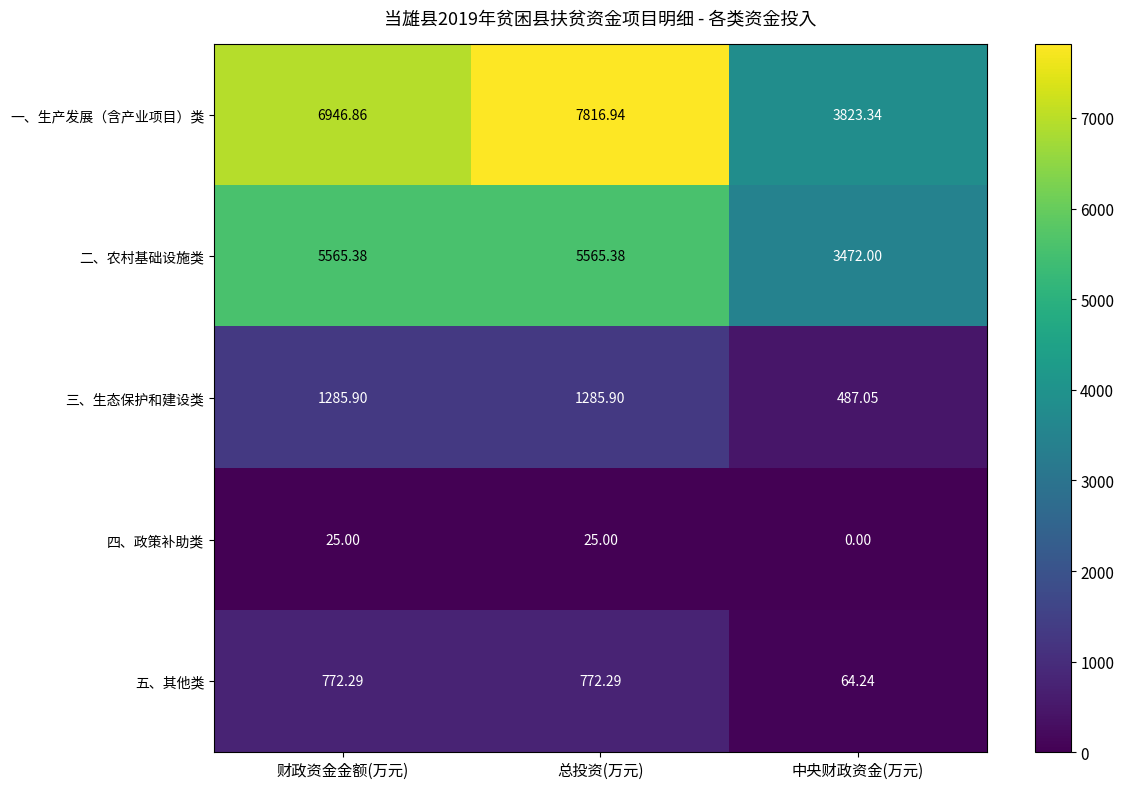

At which label is 四、政策补助类 closest to 12?

中央财政资金(万元)